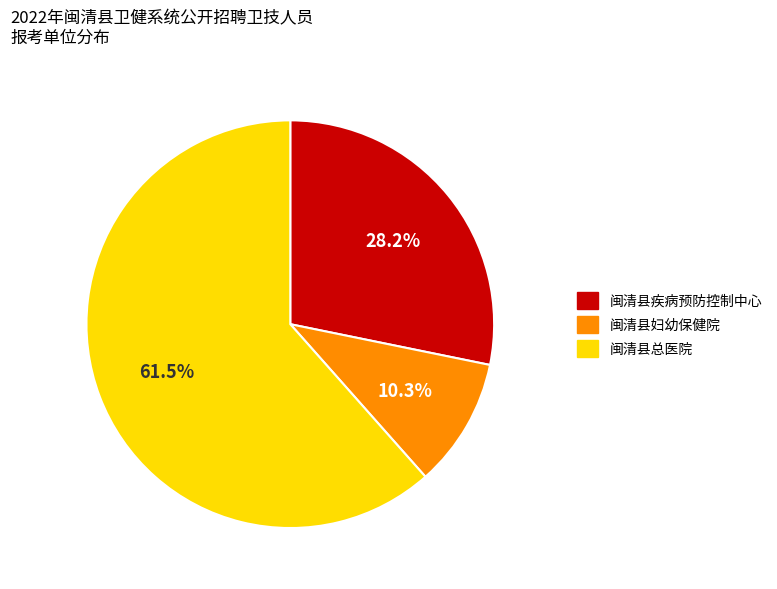

Do 闽清县总医院 and 闽清县妇幼保健院 together represent more than half of the pie?

Yes